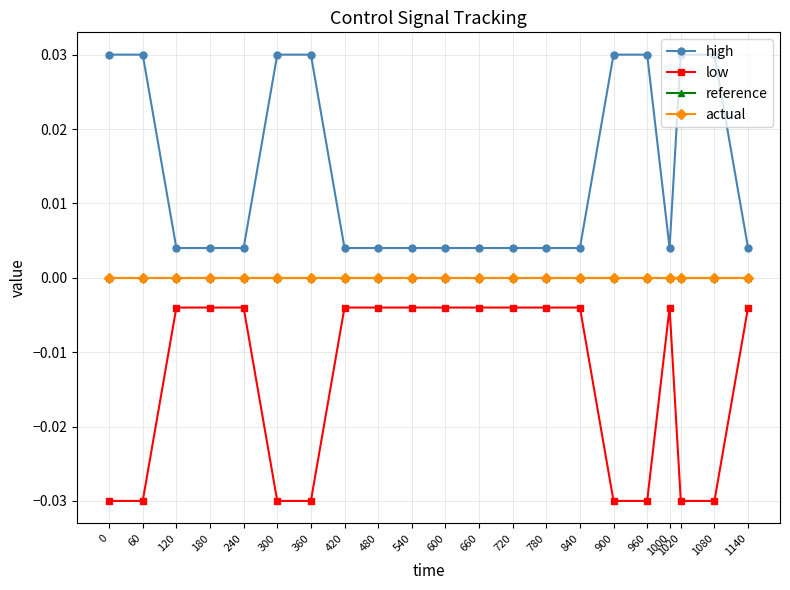

At how many categories does at least one series exceed 0?

21